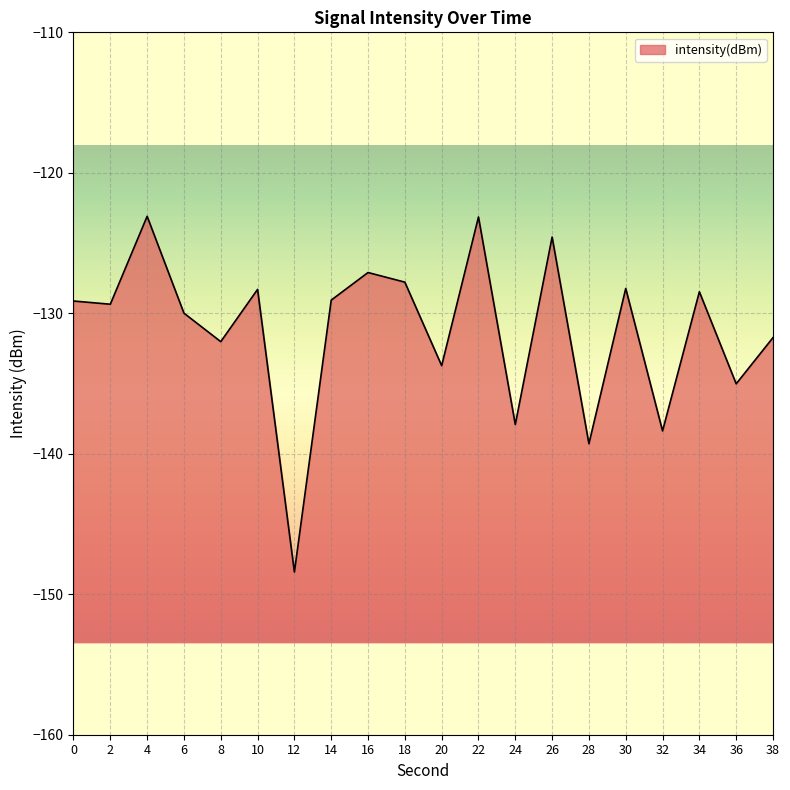

What is the difference between the maximum and second lowest values?

16.2